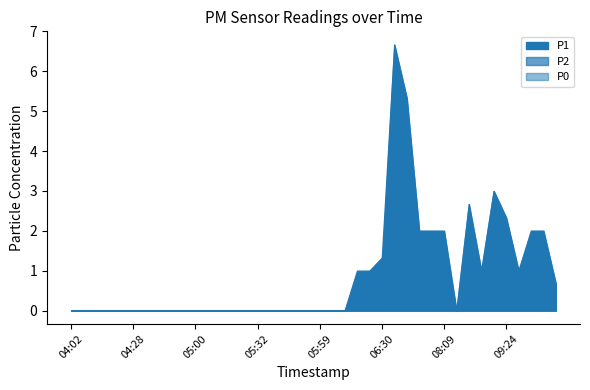

What are all the series names shown in the legend?

P1, P2, P0